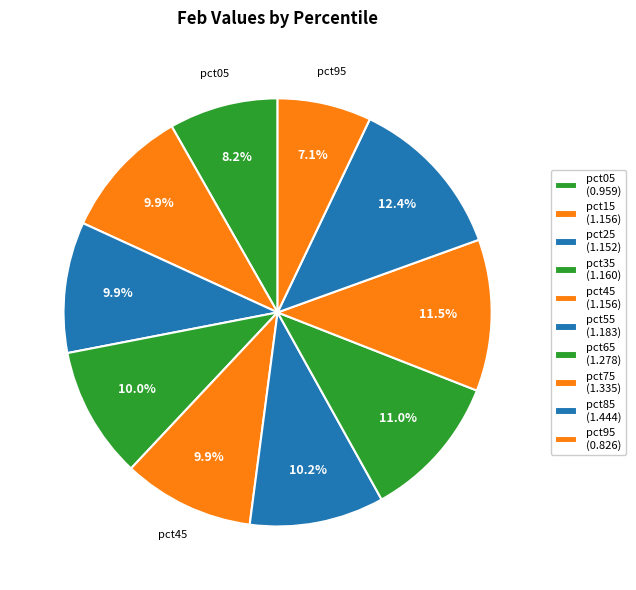

Count the number of slices in the pie.

10